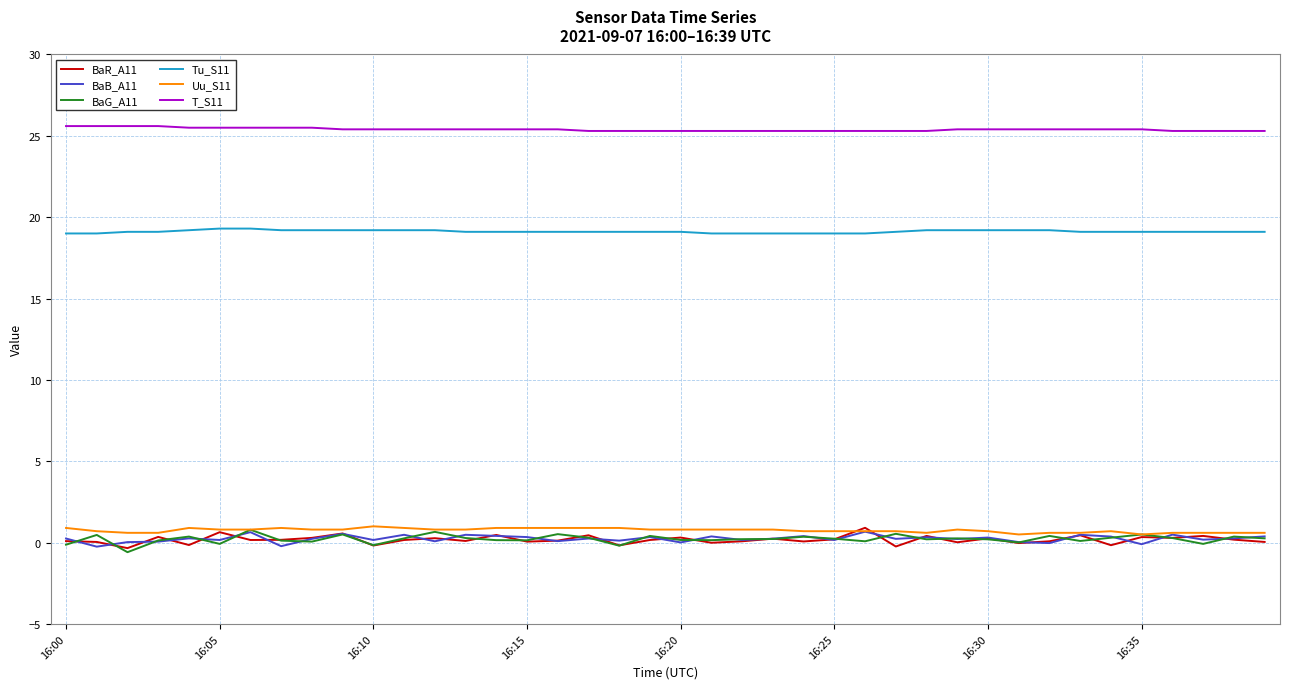

True or false: Tu_S11 and Uu_S11 cross at least once.

False